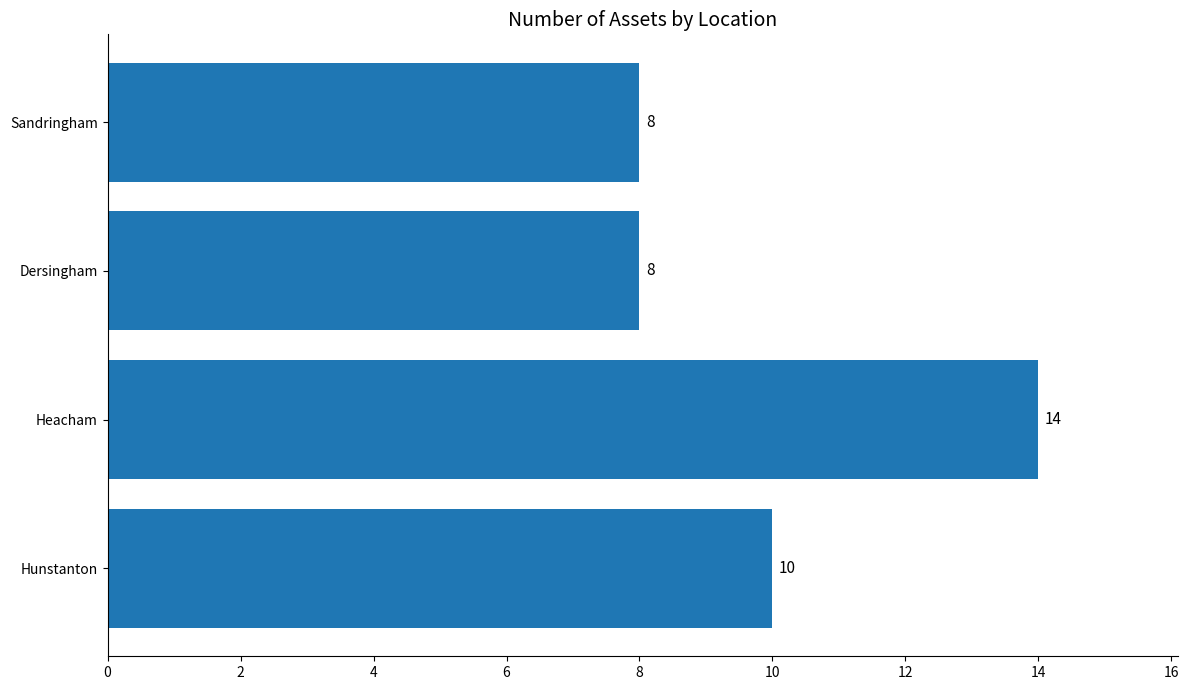

How many values are between 8 and 14?

4